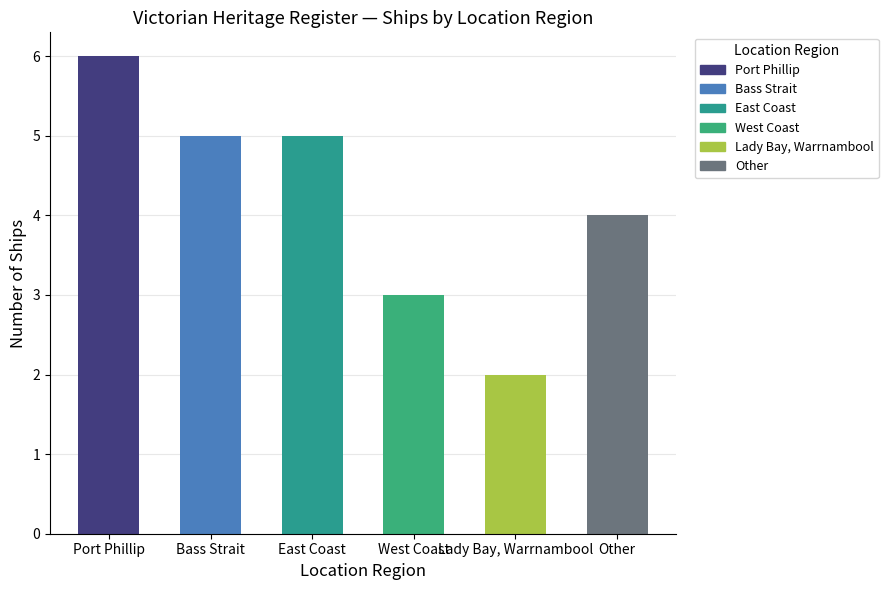

Reading left to right, list all the values displayed in this chart.

6	5	5	3	2	4